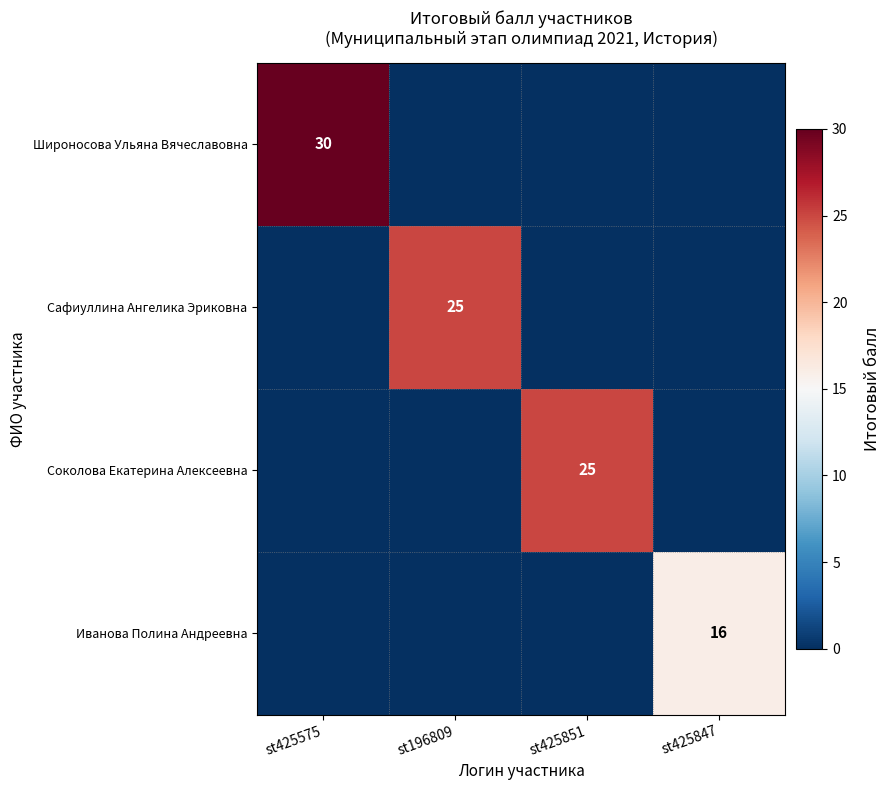

What is the maximum value shown in the chart?

30